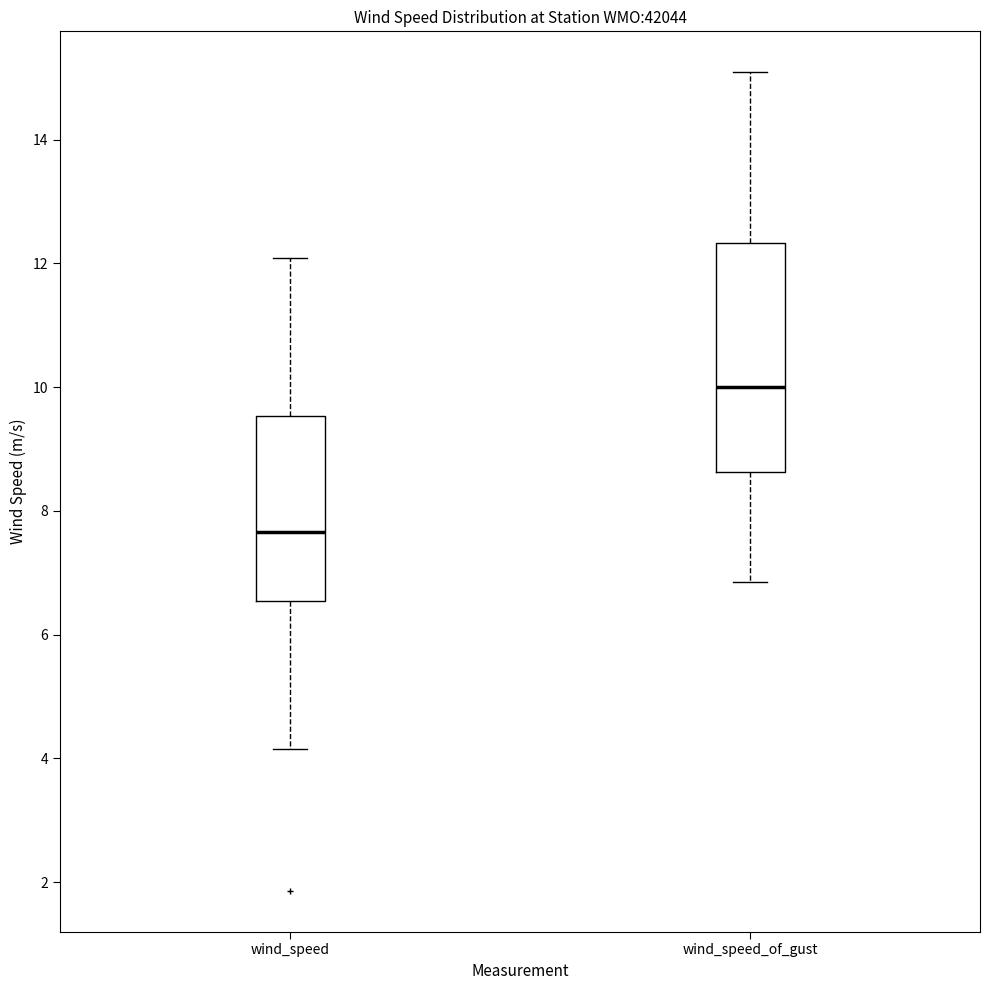

Which box has the highest median line?

wind_speed_of_gust